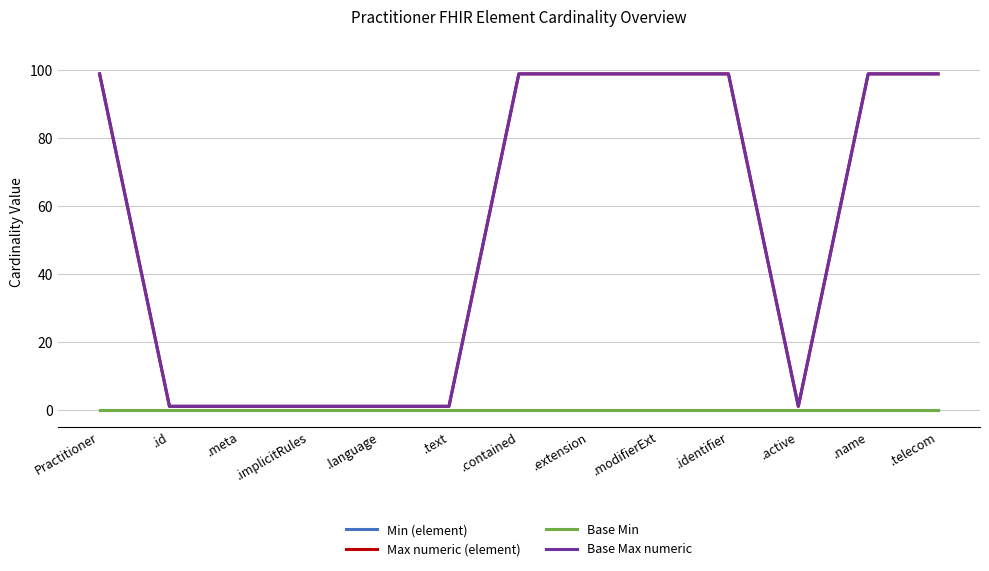

What is the label of the 13th point from the left?

.telecom